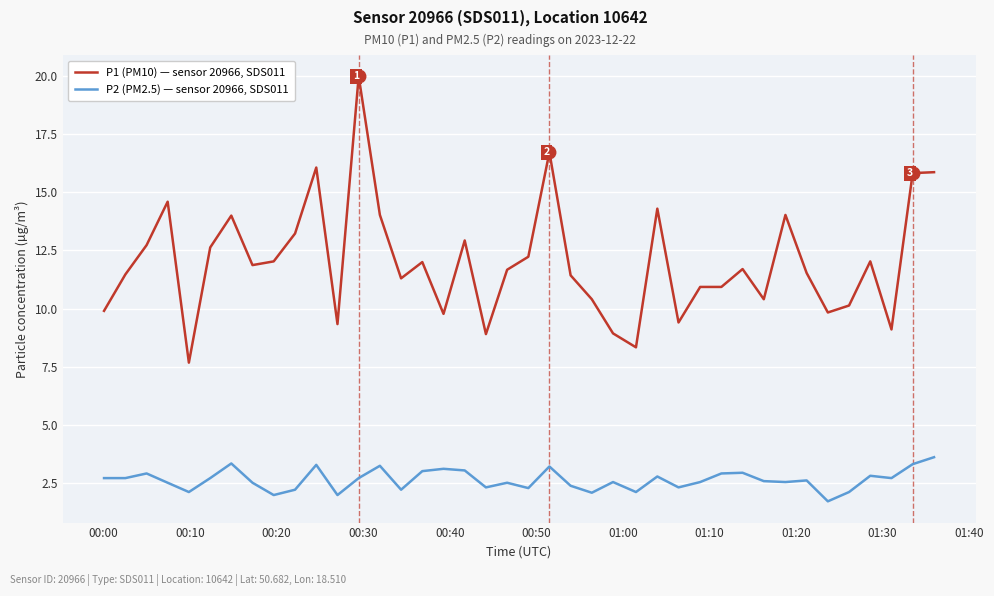

Rank the series by their average value, from highest to lowest.

P1 (PM10) — sensor 20966, SDS011, P2 (PM2.5) — sensor 20966, SDS011